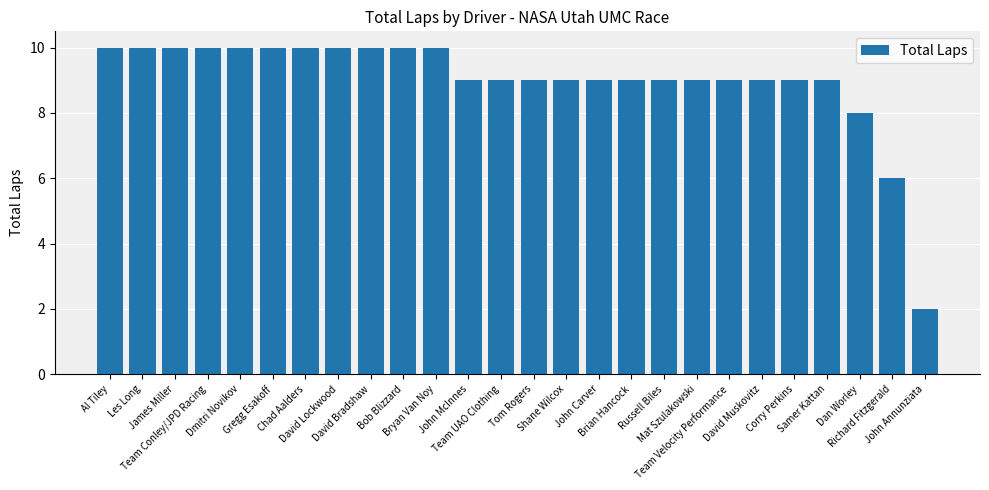

Where does the data first go above 9?

Al Tiley